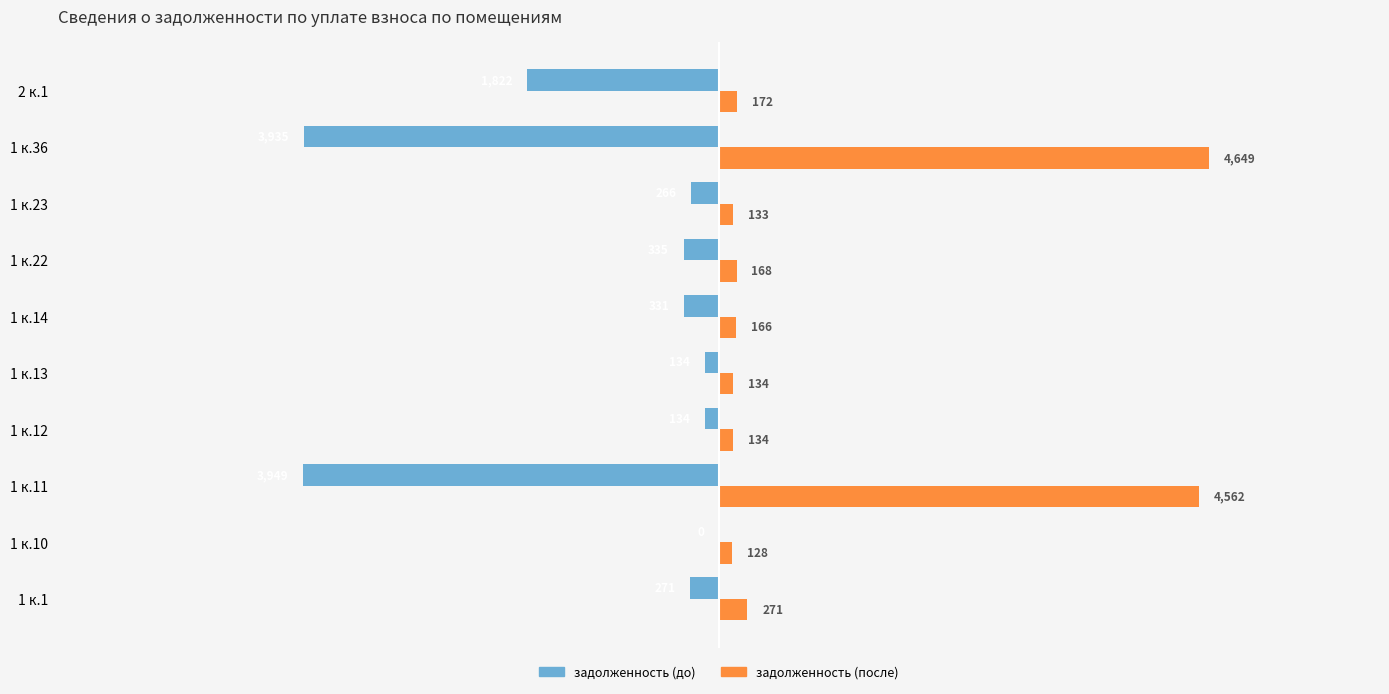

Which series has the largest range (max minus min)?

задолженность (после)